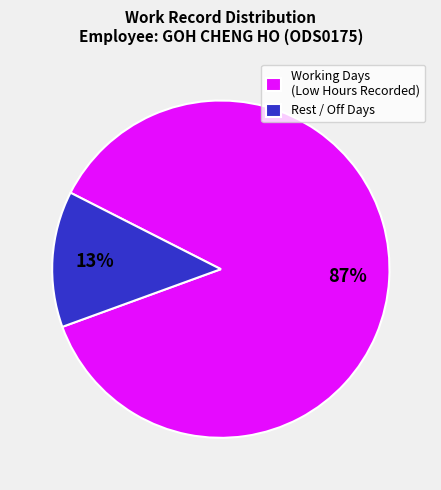

How many segments does this pie chart have?

2